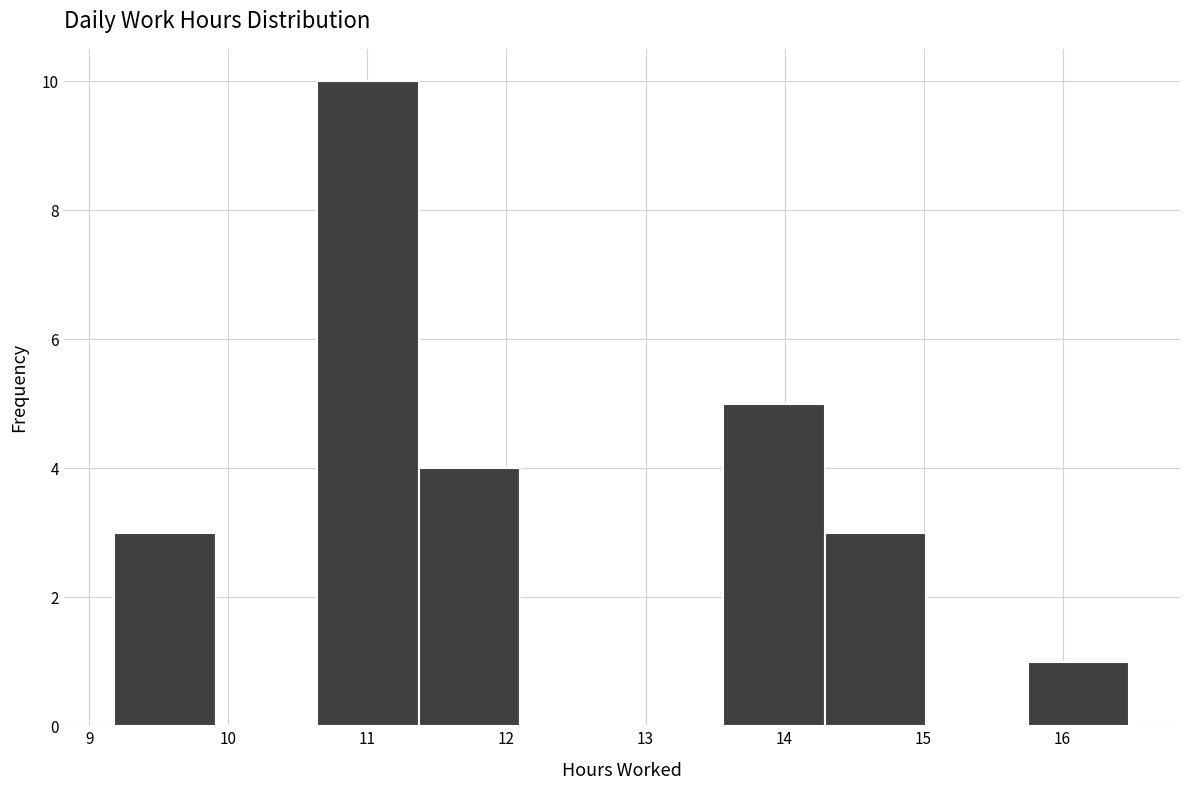

Over which range of the x-axis is the bar tallest?

10.64 to 11.37